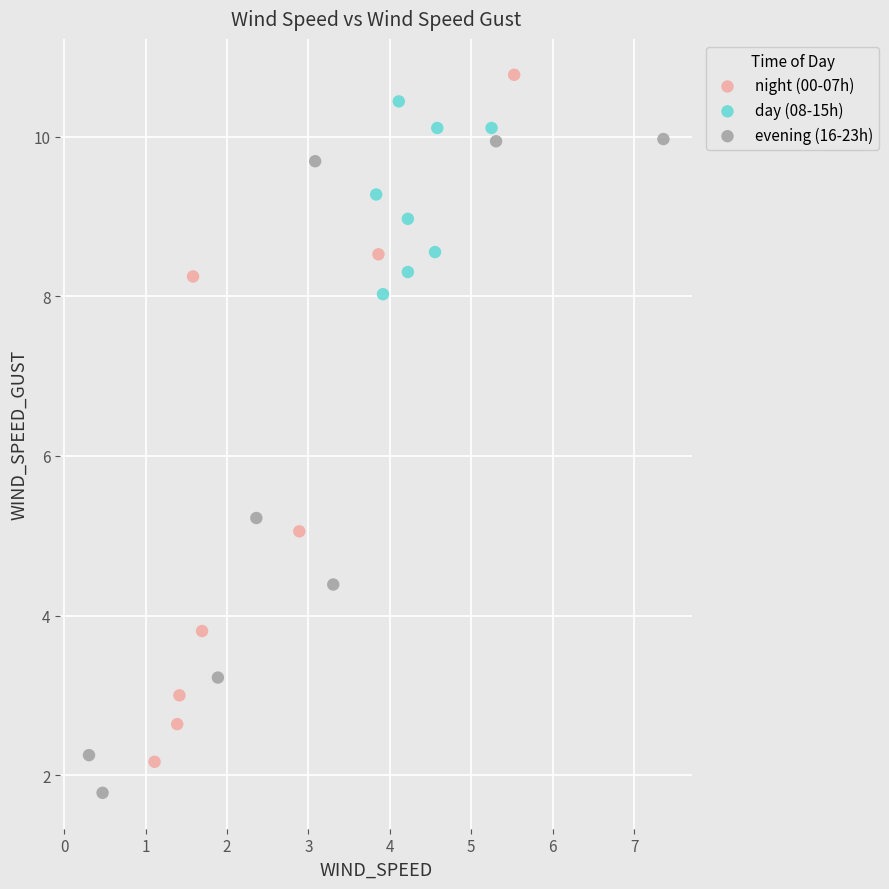

Which series has the widest spread of Y values?

night (00-07h)